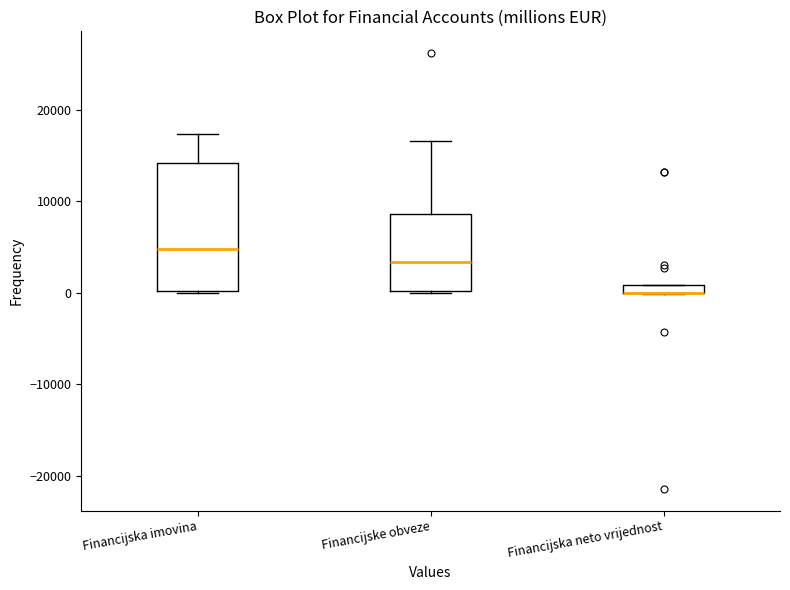

Which box is the tallest, from its lower edge to its upper edge?

Financijska imovina